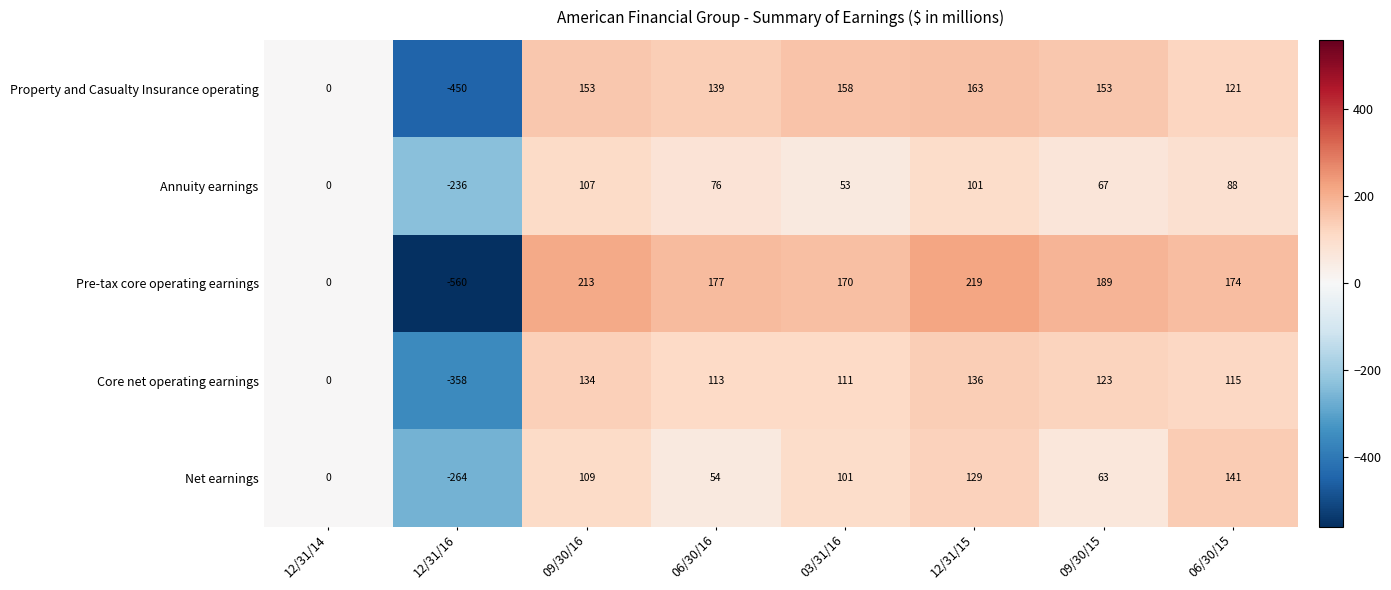

The Pre-tax core operating earnings series shows 219 at 12/31/15. True or false?

True